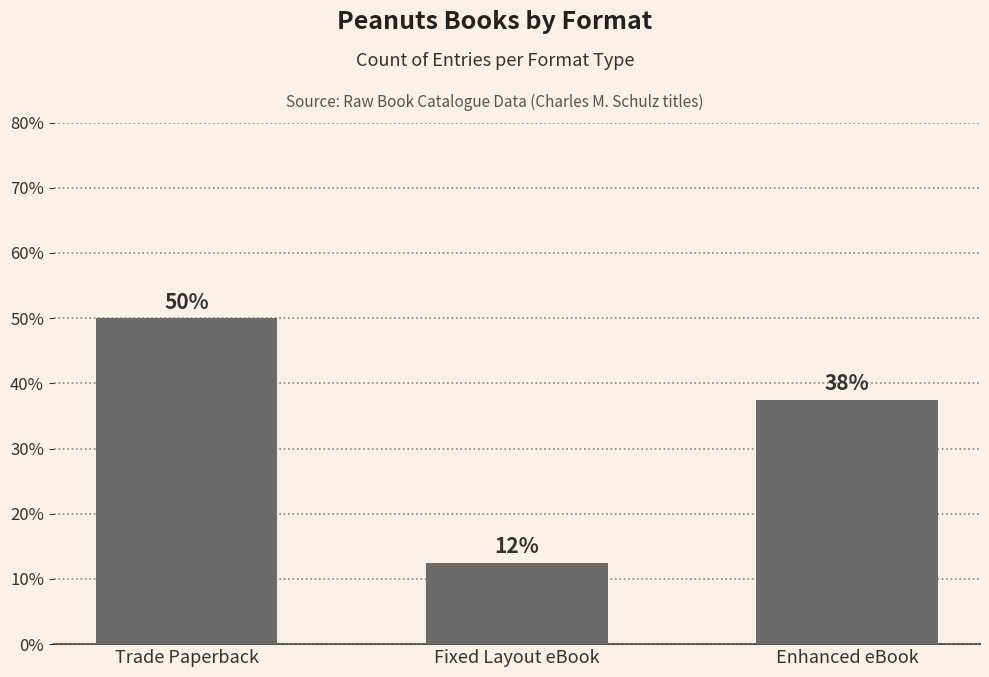

Reading right to left, transcribe all the data shown in this chart.

Enhanced eBook=37.5	Fixed Layout eBook=12.5	Trade Paperback=50.0